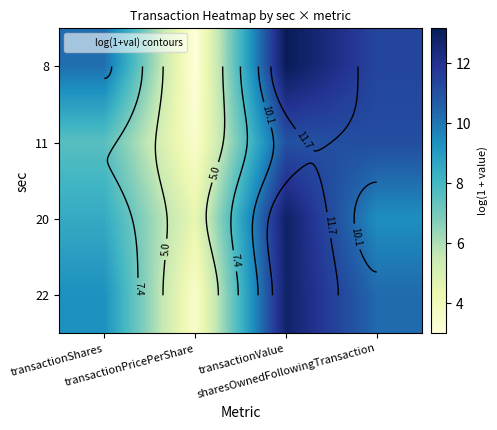

How many values in the 22 series exceed 10?

2